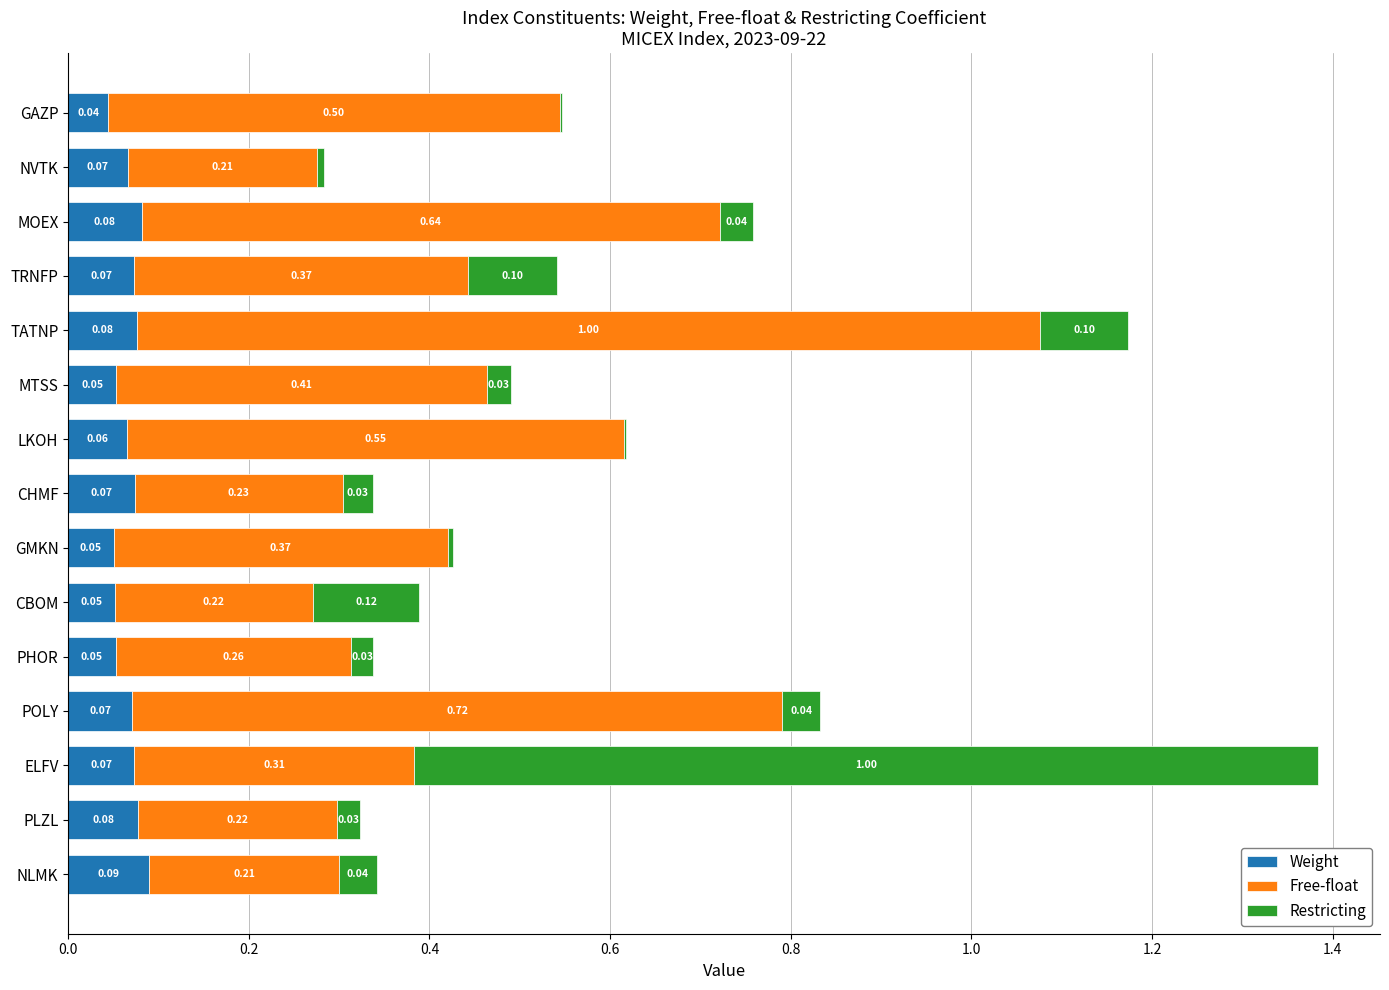

Which category has the highest value in the Weight series?

NLMK